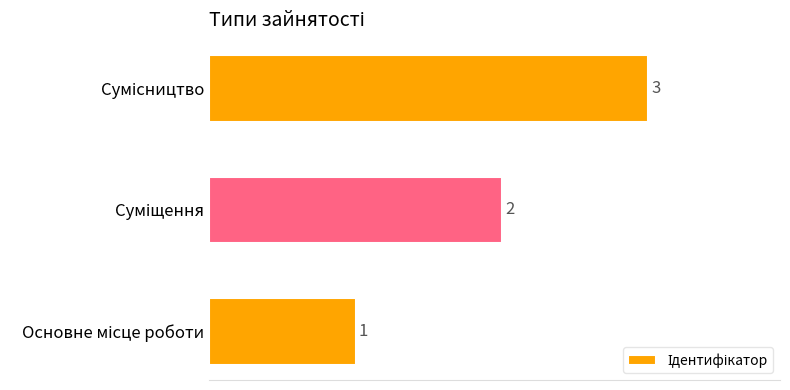

What is the sum of all values?

6